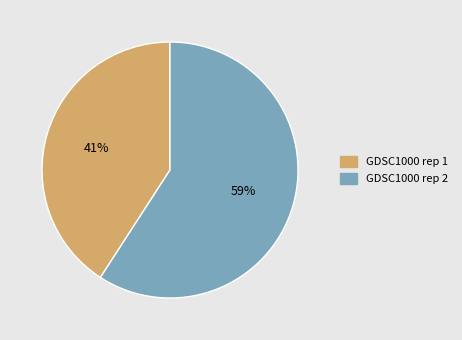

What is the ratio of the value at GDSC1000 rep 1 to the value at GDSC1000 rep 2?

0.7